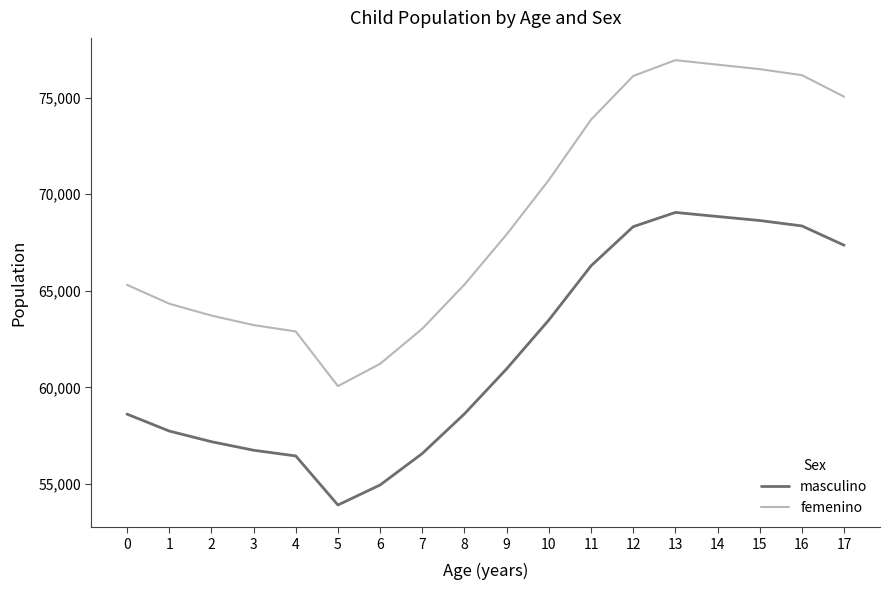

What is the sum of all femenino values?

1239071.9